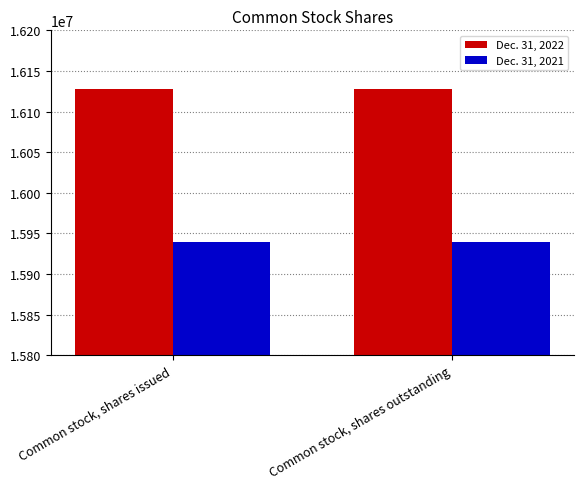

Is it true that Dec. 31, 2022 equals 16128000 at Common stock, shares outstanding?

True